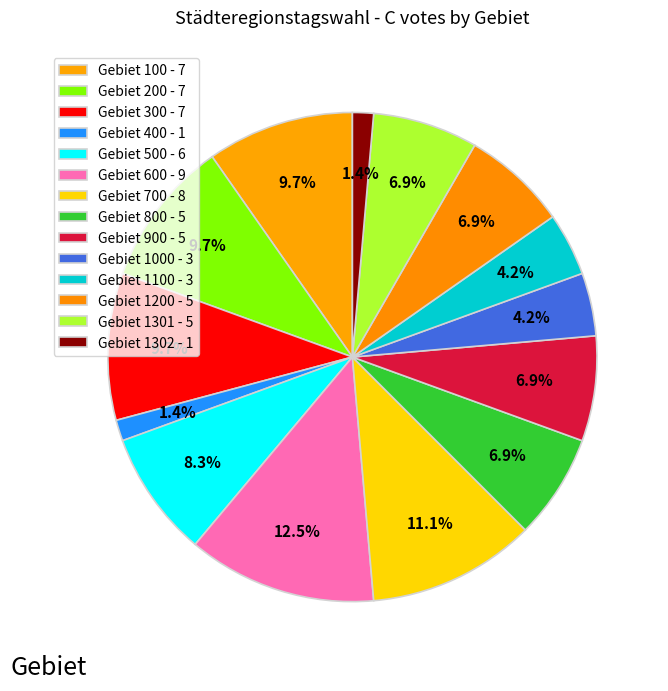

How many segments does this pie chart have?

14